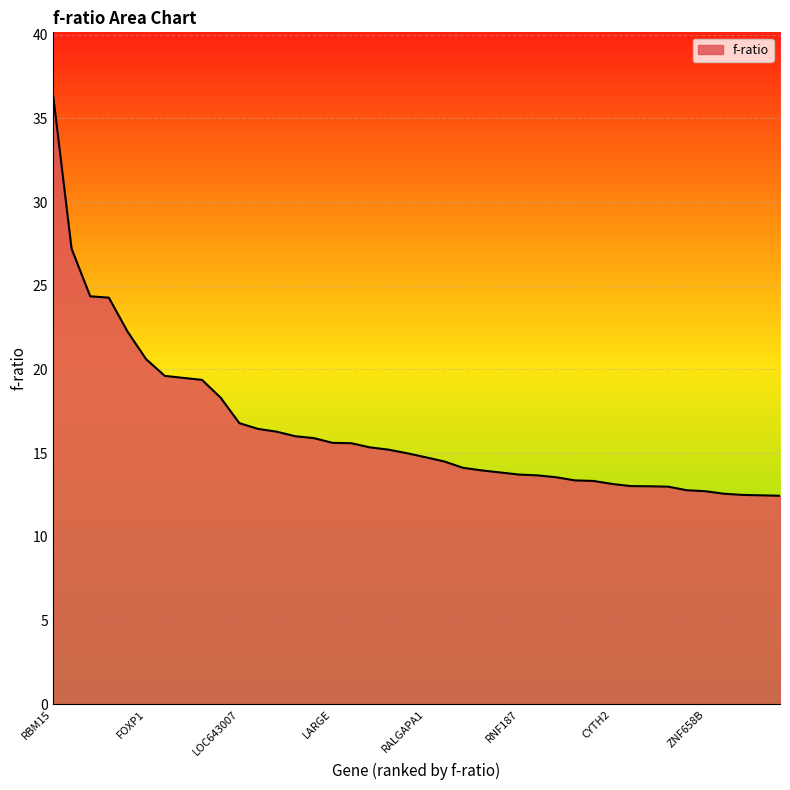

What is the greatest value displayed?

36.5